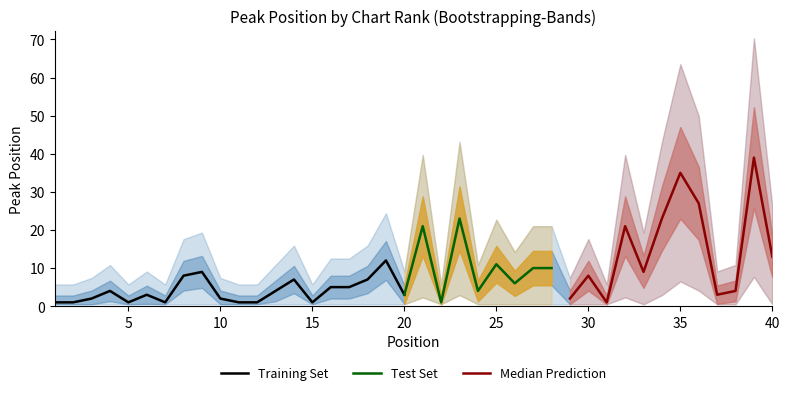

What is the maximum value for Training Set?

12